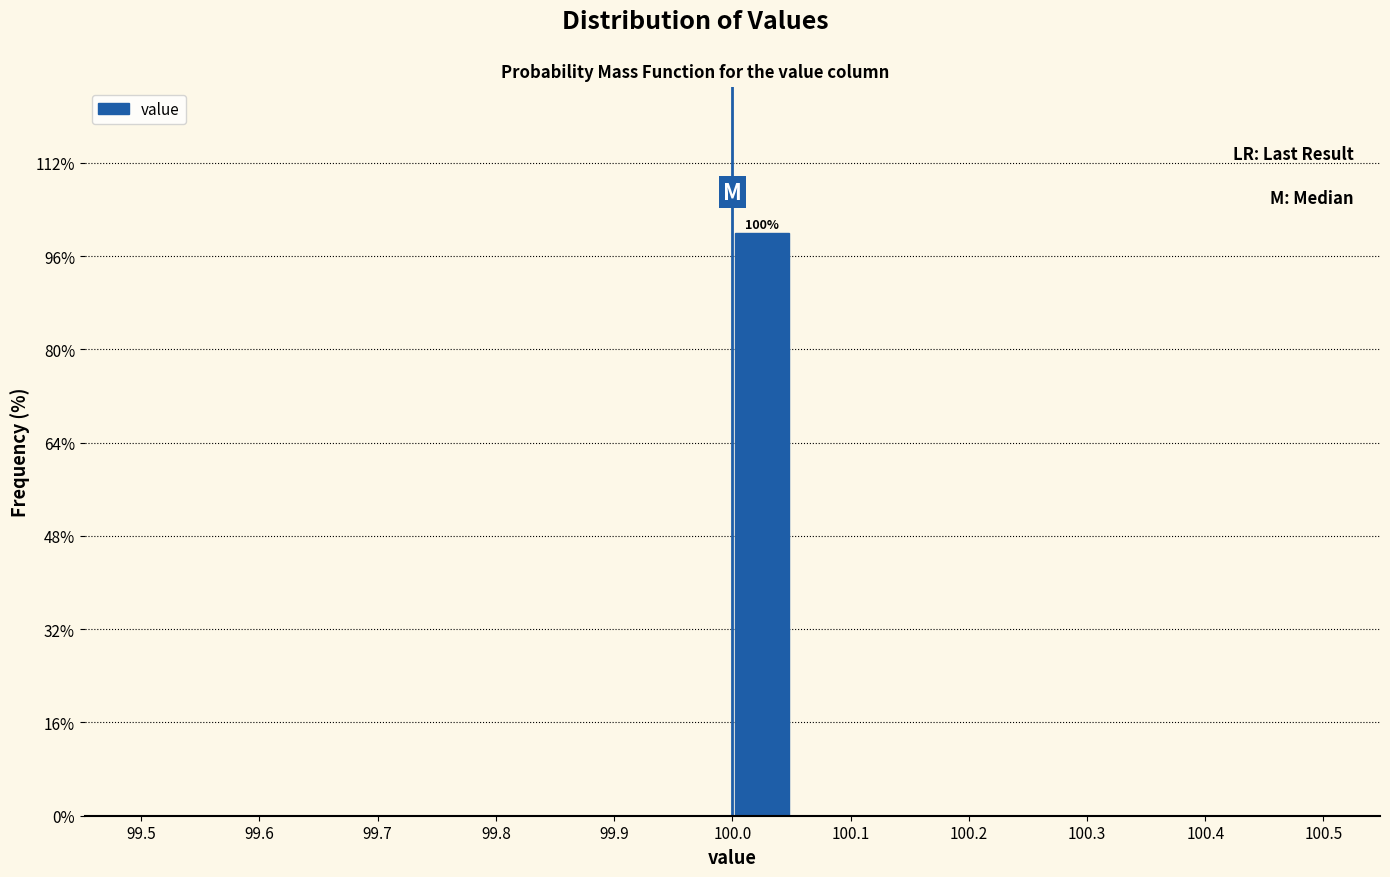

Over which range of the x-axis is the bar tallest?

100.00 to 100.05